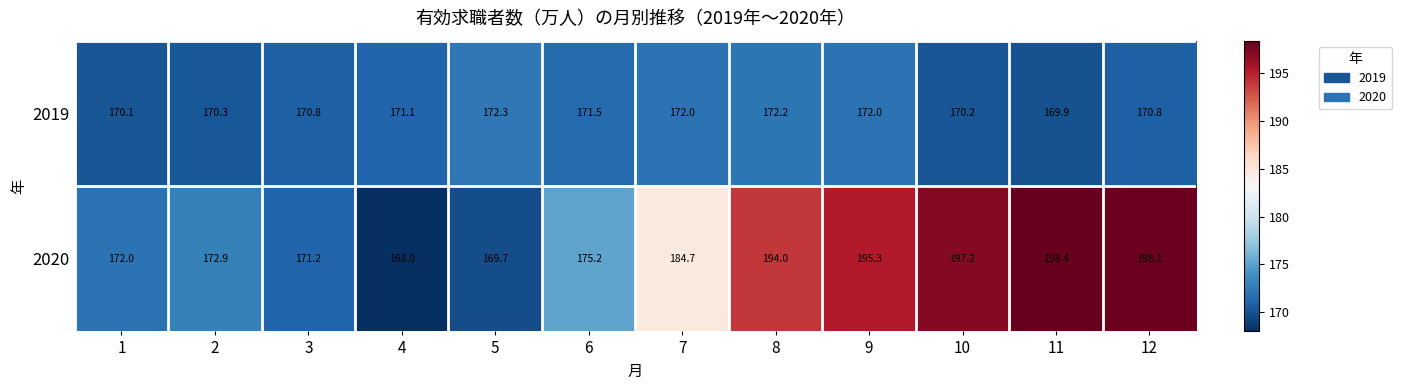

At how many categories does at least one series exceed 184?

6